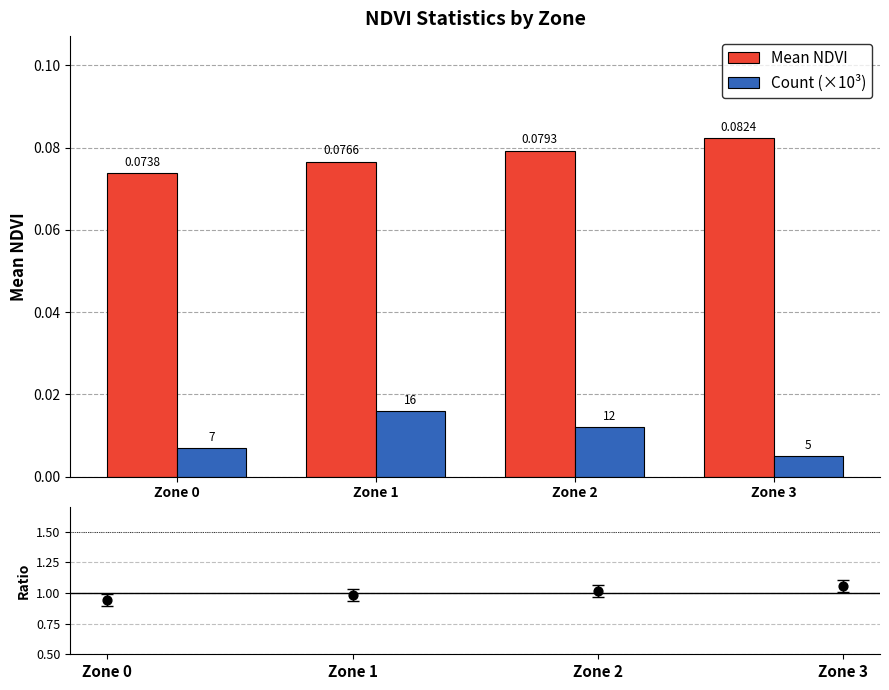

Which series reaches the minimum Y coordinate?

Count (×10³)